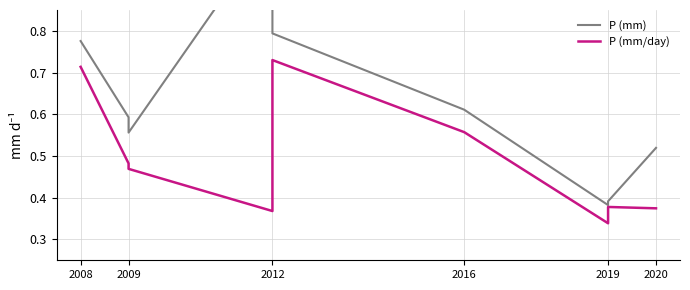

True or false: P (mm) and P (mm/day) cross at least once.

False